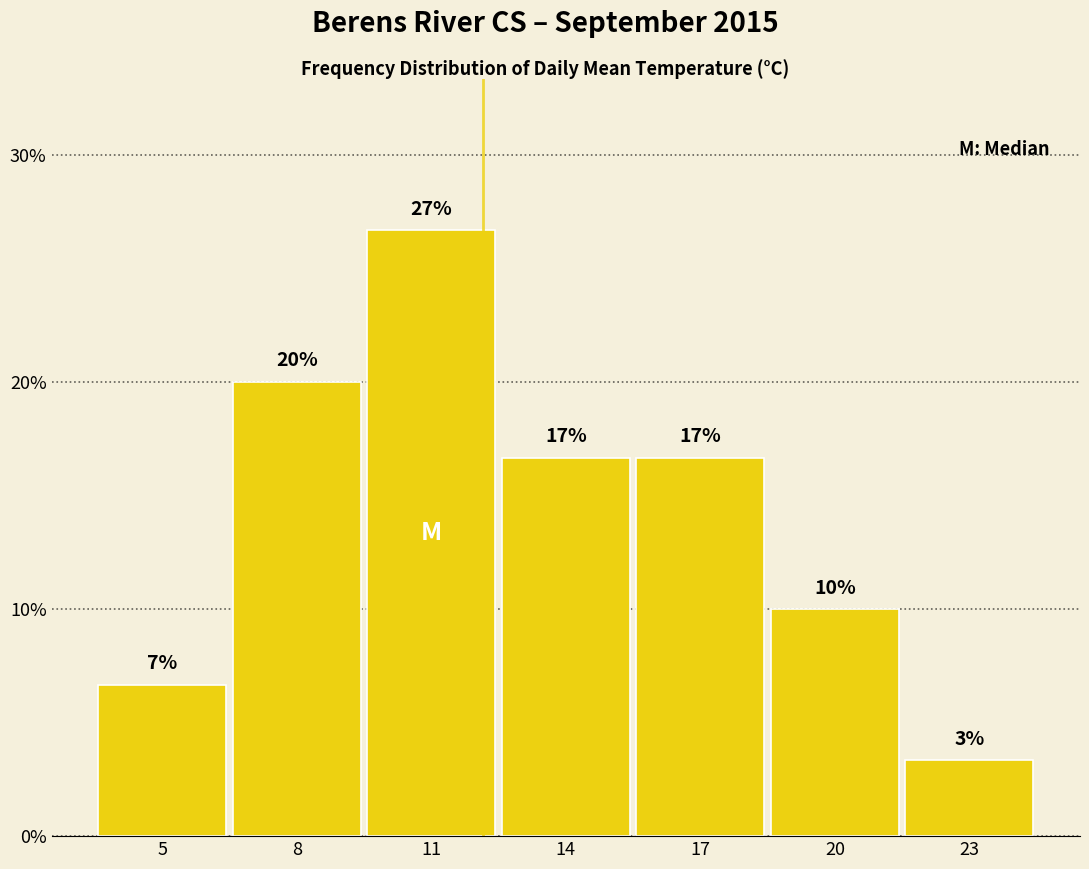

Does the chart contain any negative values?

No